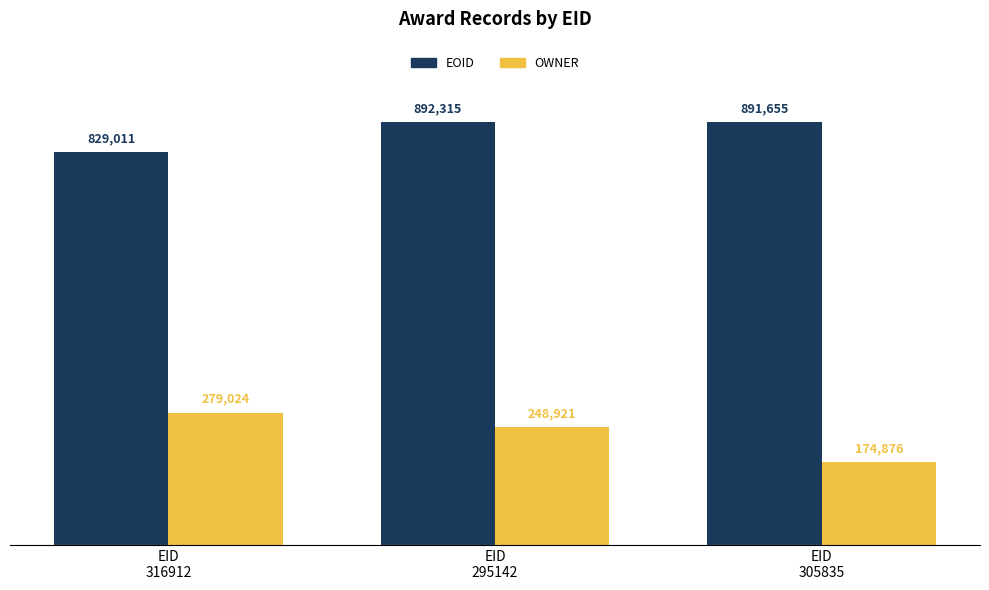

What is the greatest value displayed?

892315